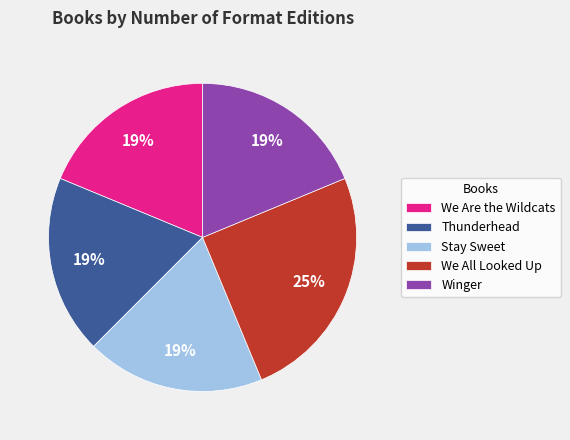

Is there any slice that represents more than half of the pie?

No